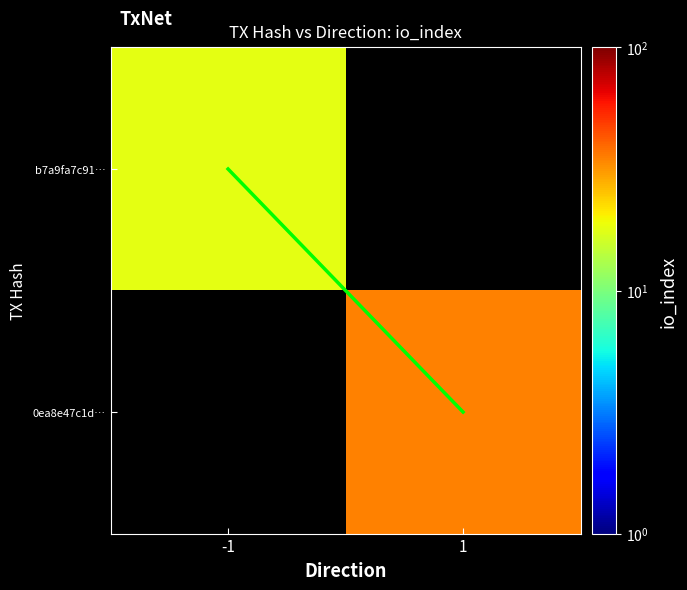

True or false: b7a9fa7c91… has a value of 18.0 at -1.

True